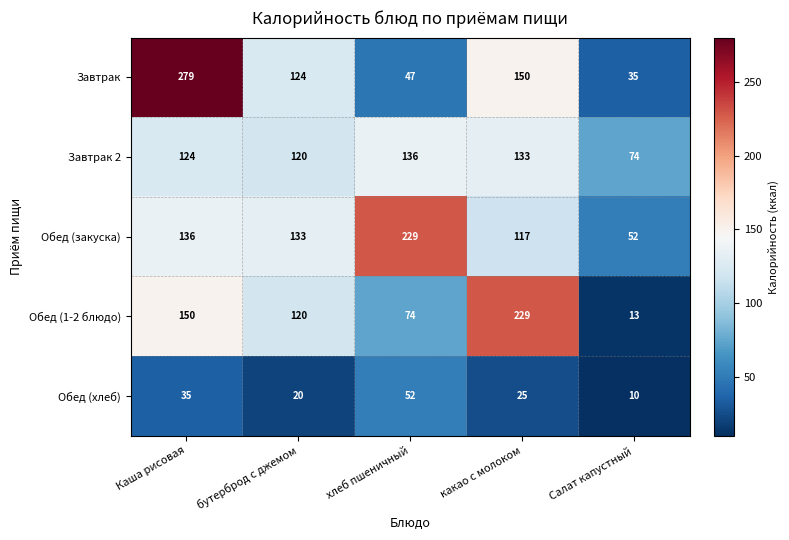

Rank the series at Каша рисовая from lowest to highest value.

Обед (хлеб), Завтрак 2, Обед (закуска), Обед (1-2 блюдо), Завтрак